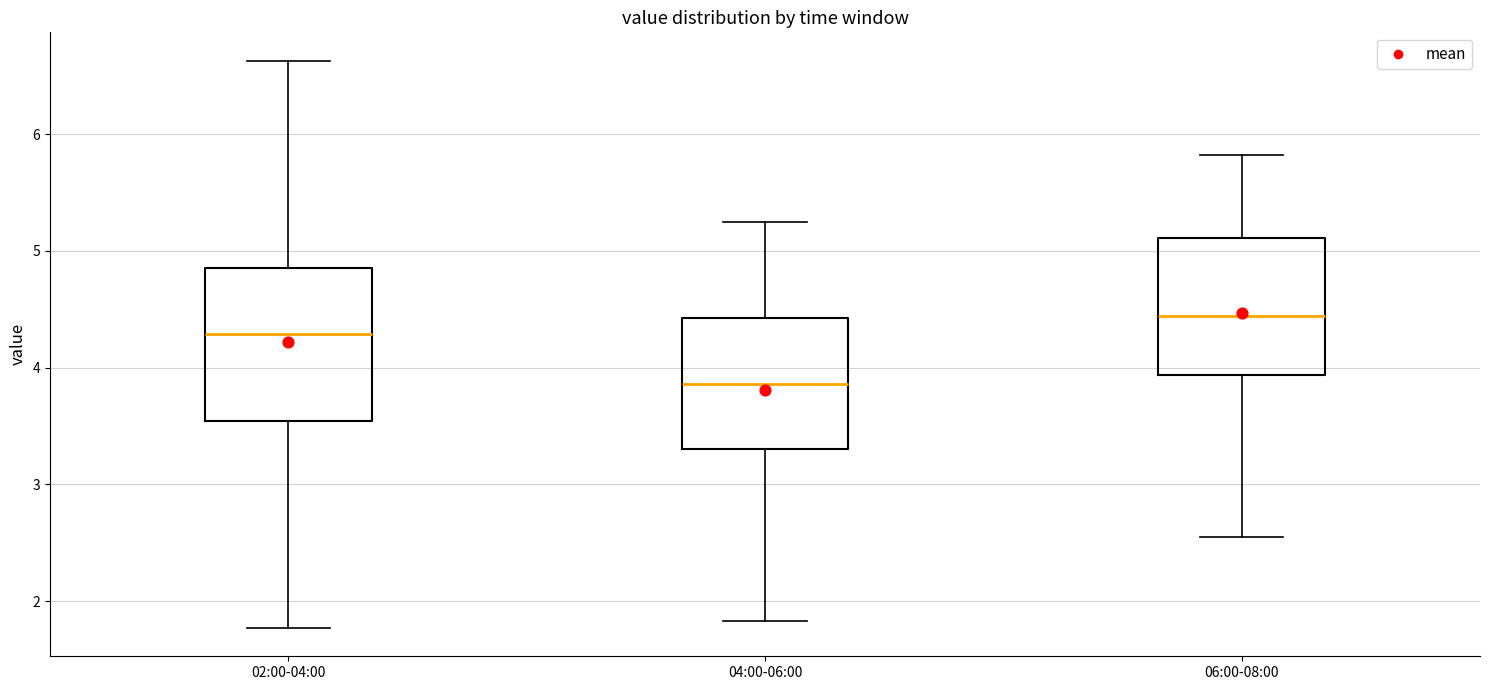

Reading left to right, transcribe this box plot: for each box, give where its median line is, the range the box spans, and where its two whiskers end, as read against the y-axis. The values are not printed on the chart, so give them approximately, as read against the axis.

02:00-04:00: median 4.3, box 3.5 to 4.9, whiskers 1.8 to 6.6
04:00-06:00: median 3.9, box 3.3 to 4.4, whiskers 1.8 to 5.3
06:00-08:00: median 4.4, box 3.9 to 5.1, whiskers 2.6 to 5.8